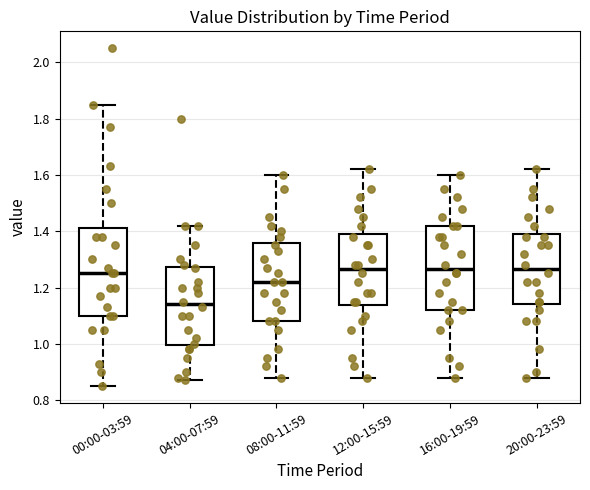

Where is the upper edge of the box for 00:00-03:59 on the y-axis? The values are not printed on the chart, so give them approximately, as read against the axis.

1.42